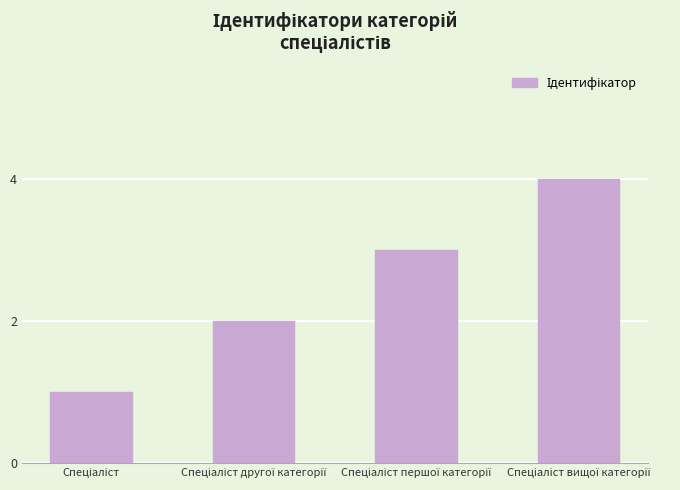

What is the minimum value shown in the chart?

1